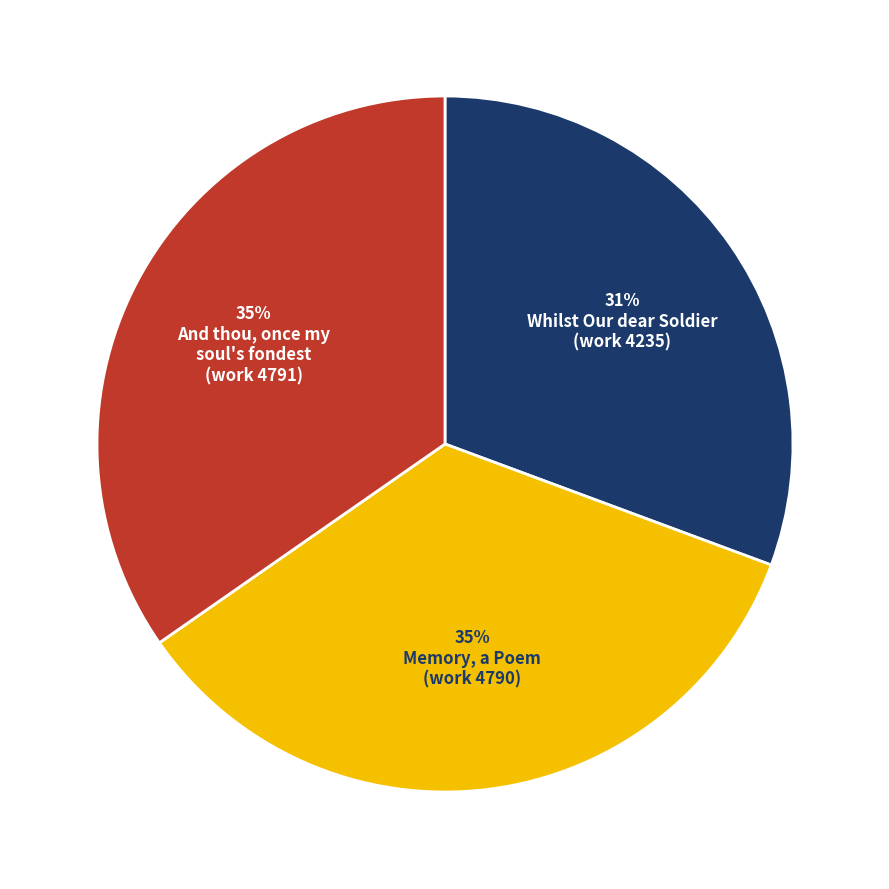

How many slices are in this pie chart?

3